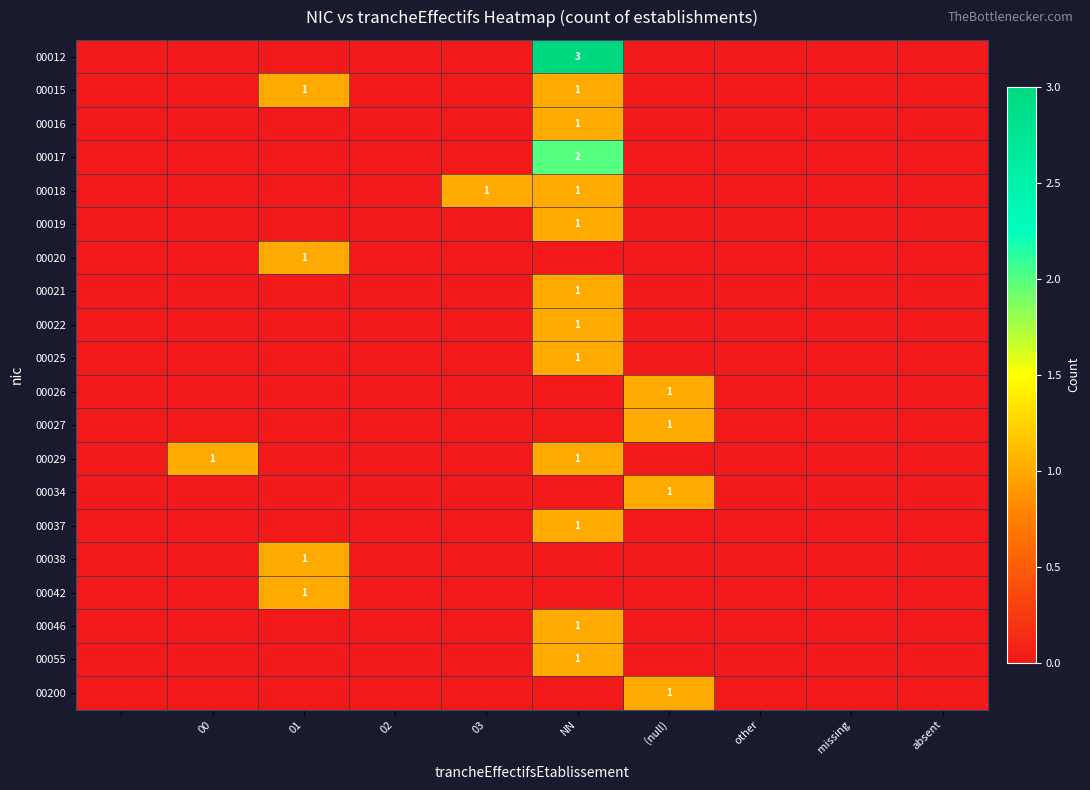

True or false: 00026 has a value of 1 at (null).

True